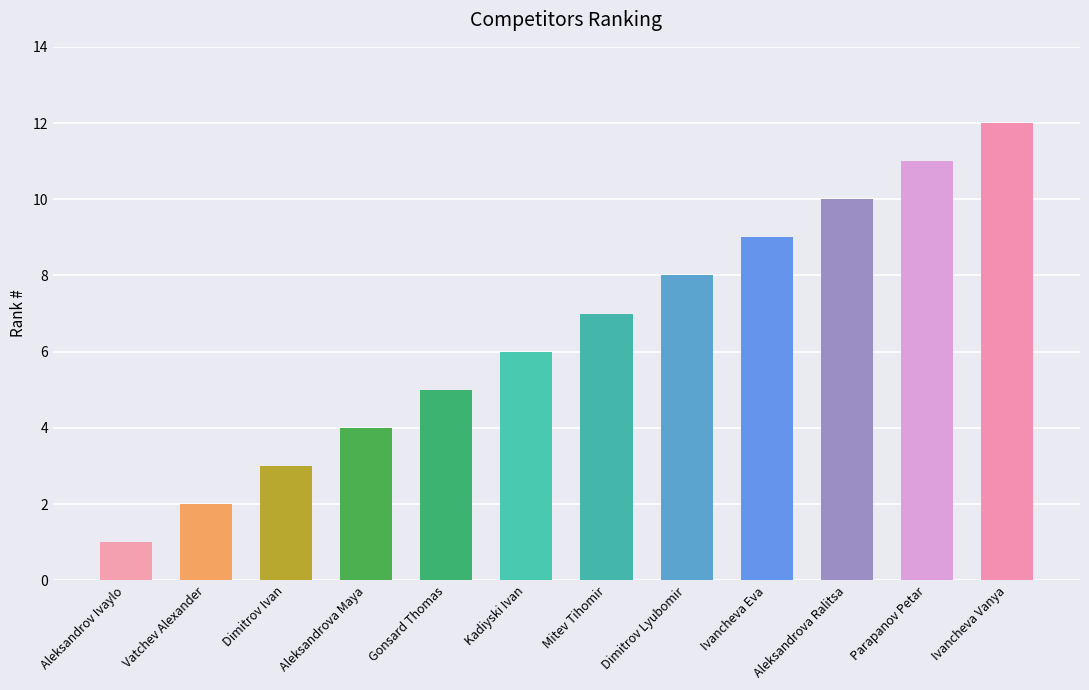

How many values are below 7?

6